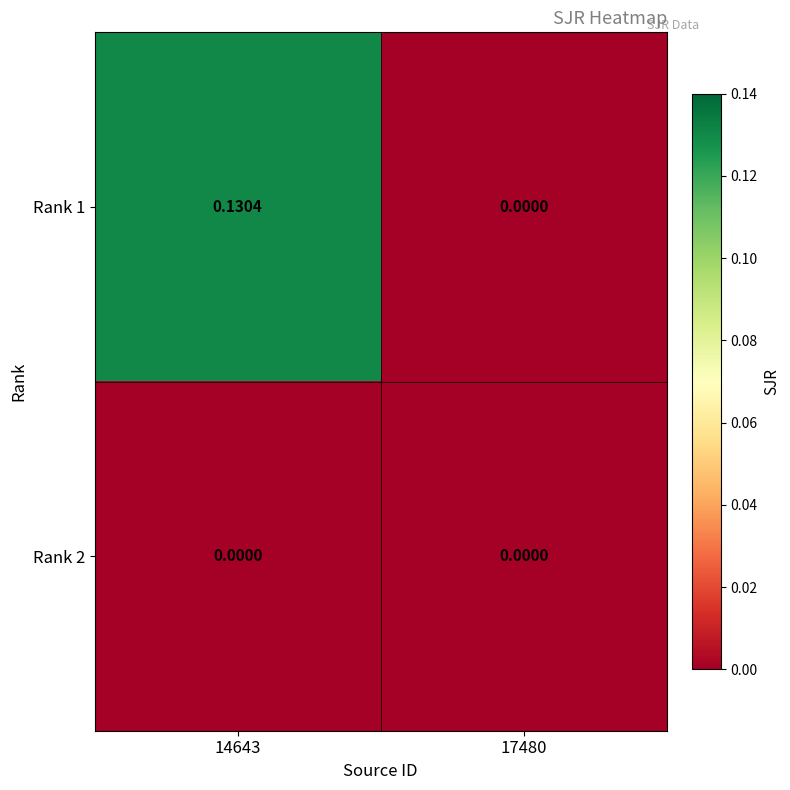

Which category has the lowest value across all series?

17480